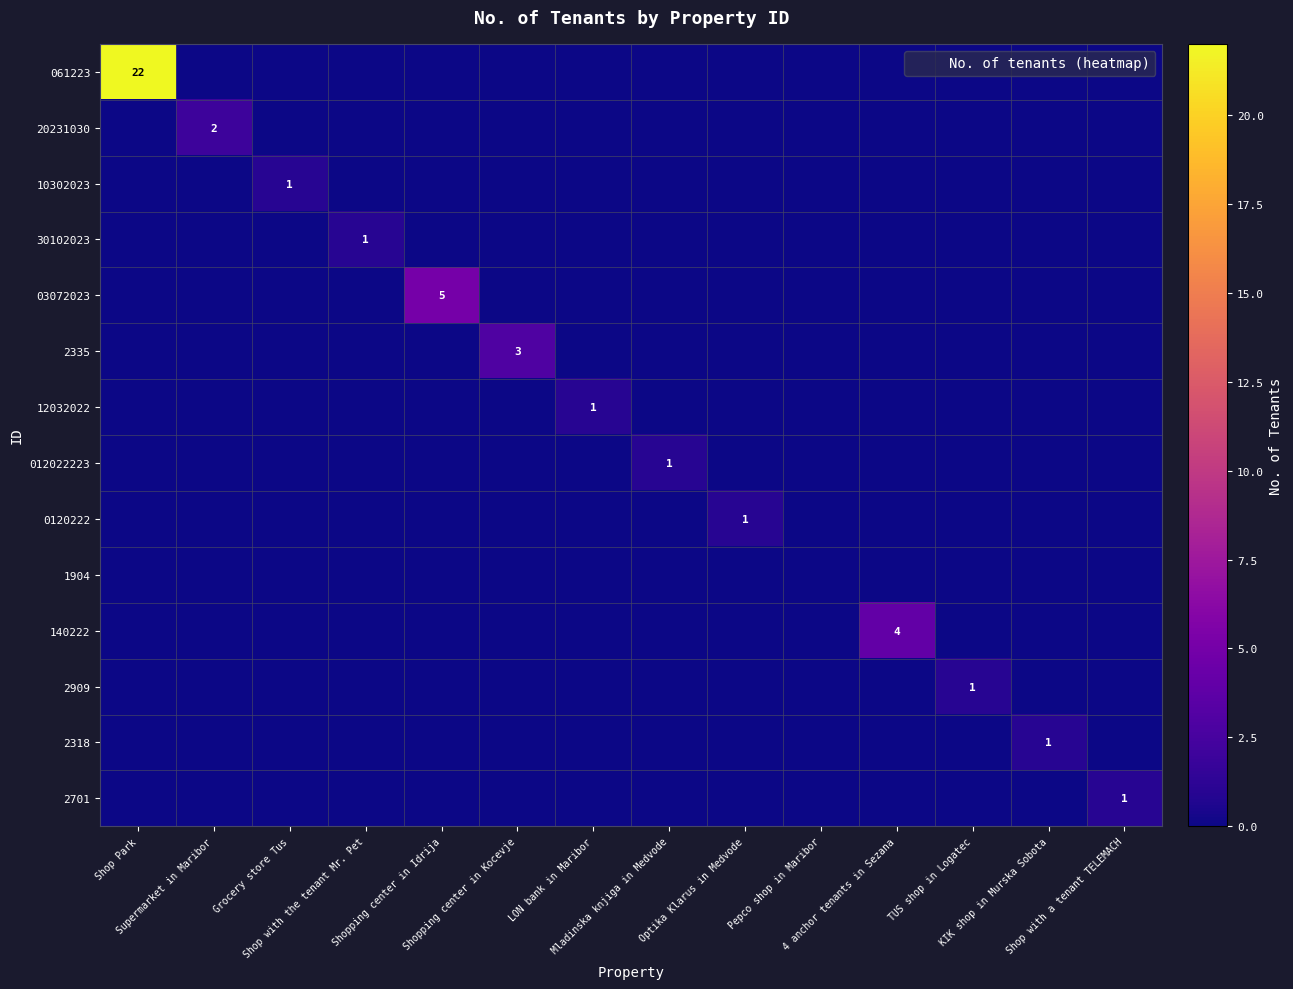

Is it true that 2335 equals 2 at Grocery store Tus?

False